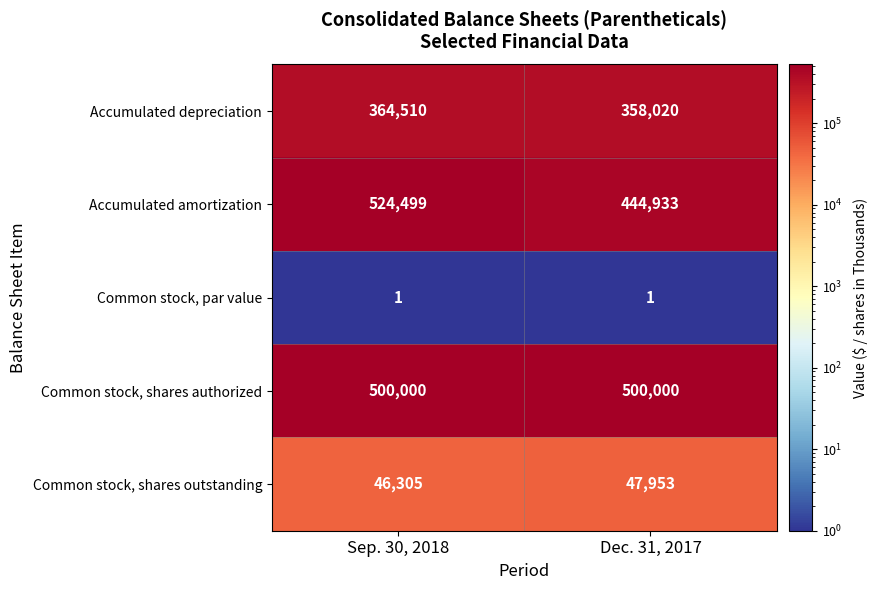

At which category is the sum across all series the highest?

Sep. 30, 2018